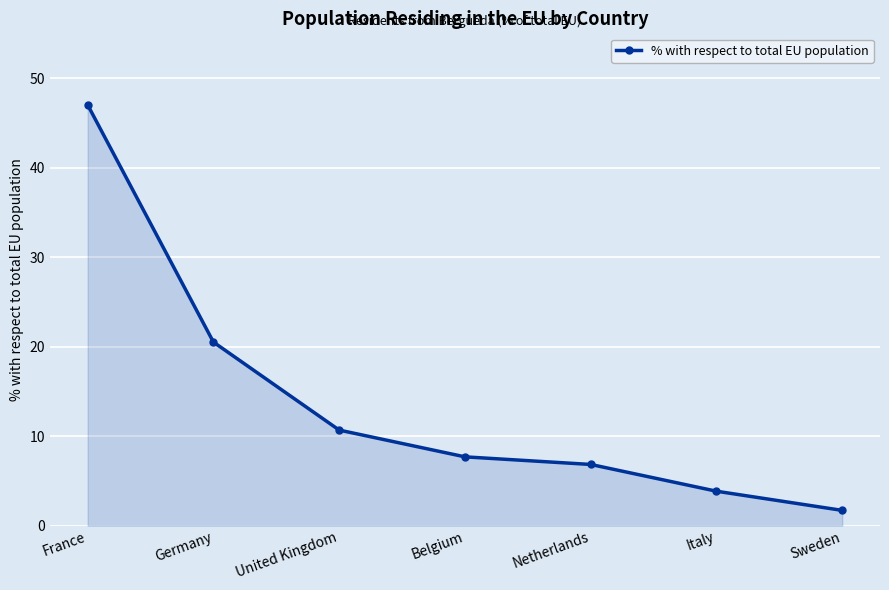

Rank the categories by value from highest to lowest.

France, Germany, United Kingdom, Belgium, Netherlands, Italy, Sweden